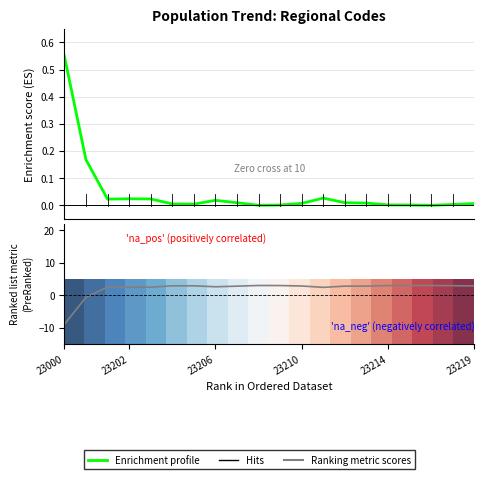

True or false: Ranking metric scores and Enrichment profile cross at least once.

True